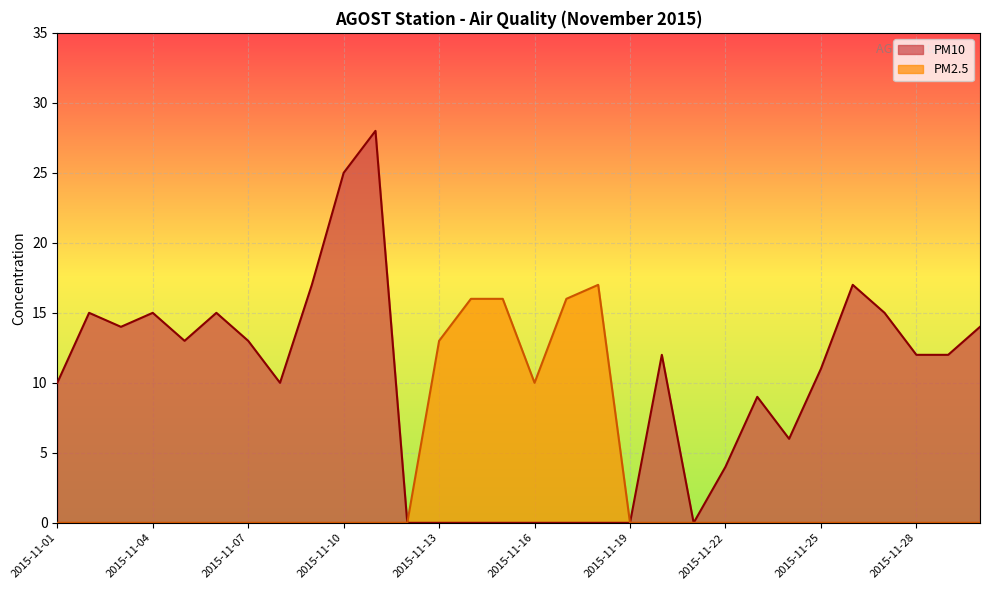

The PM10 series shows 15 at 2015-11-06. True or false?

True